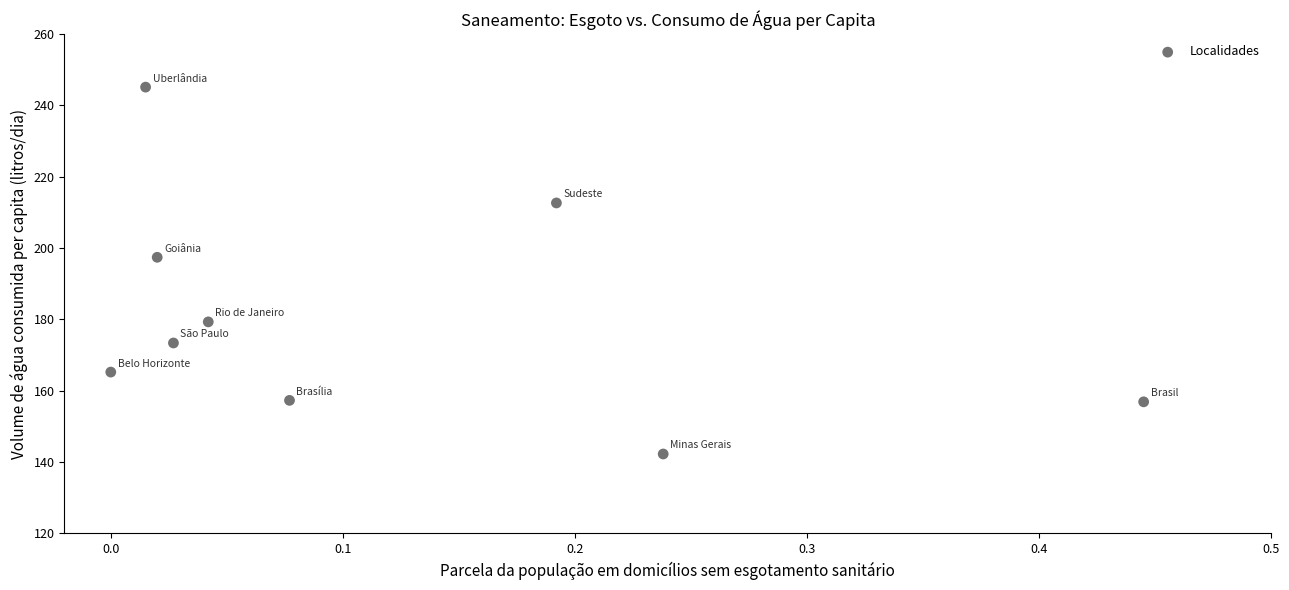

What is the range of X values (max minus min)?

0.4